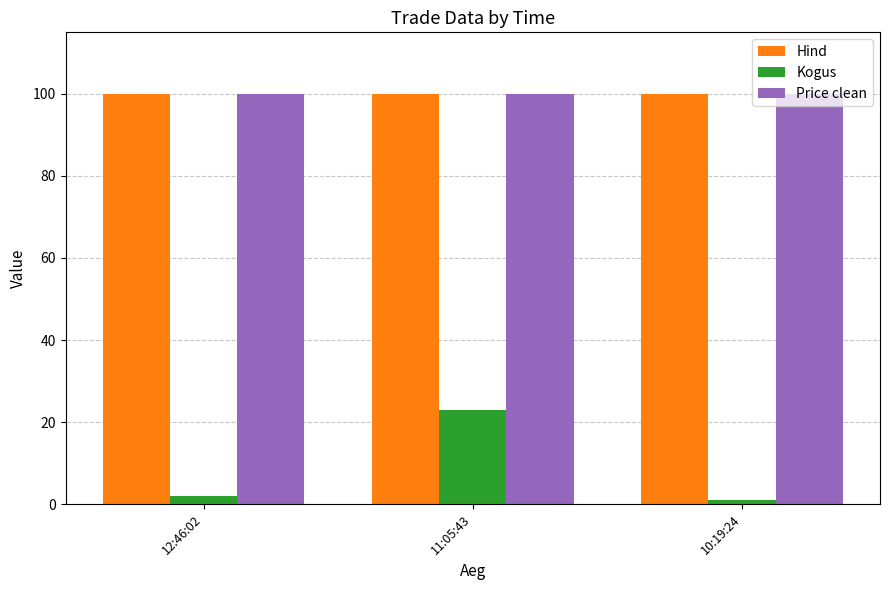

Where is Kogus nearest to the value 12?

12:46:02